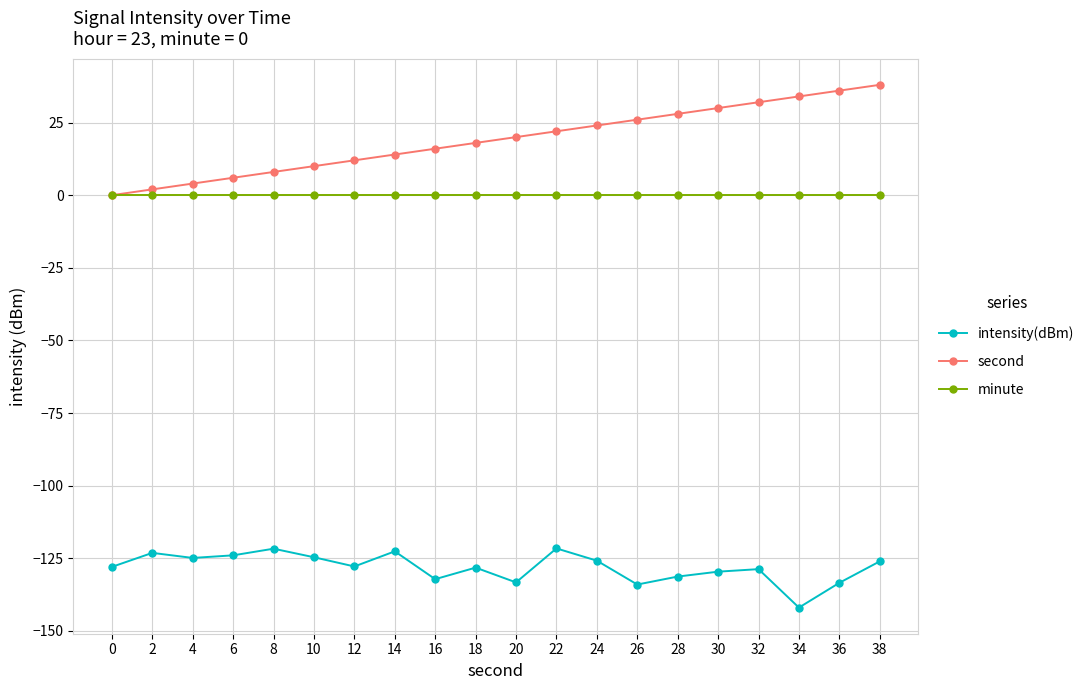

True or false: second and intensity(dBm) cross at least once.

False